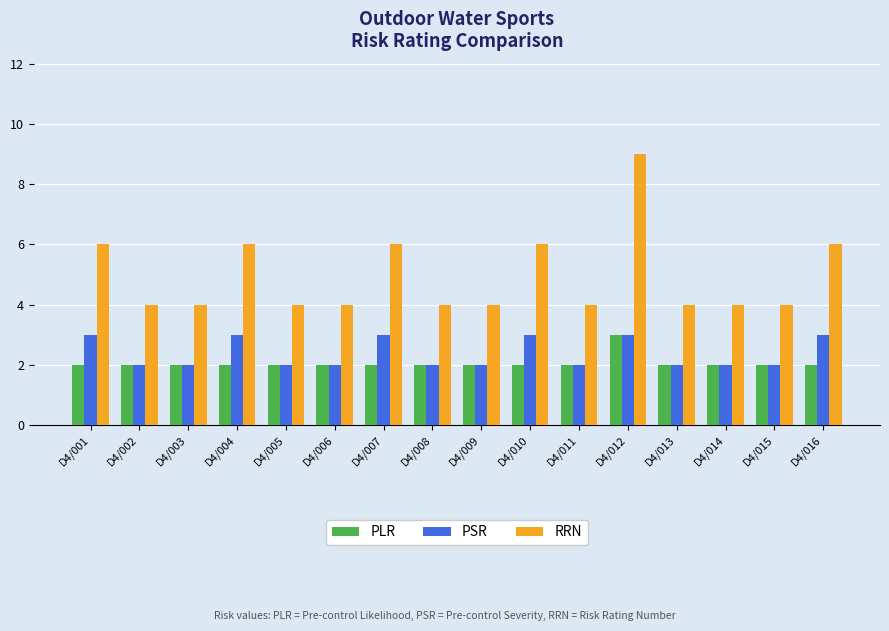

What is the lowest value of the RRN series?

4